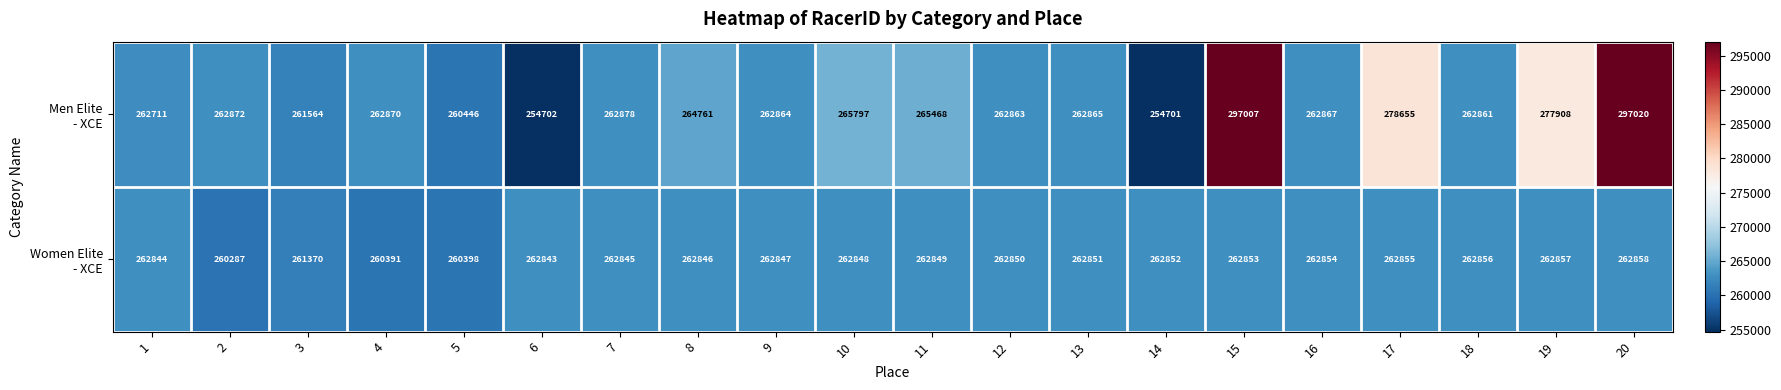

What is the maximum value shown in the chart?

297020